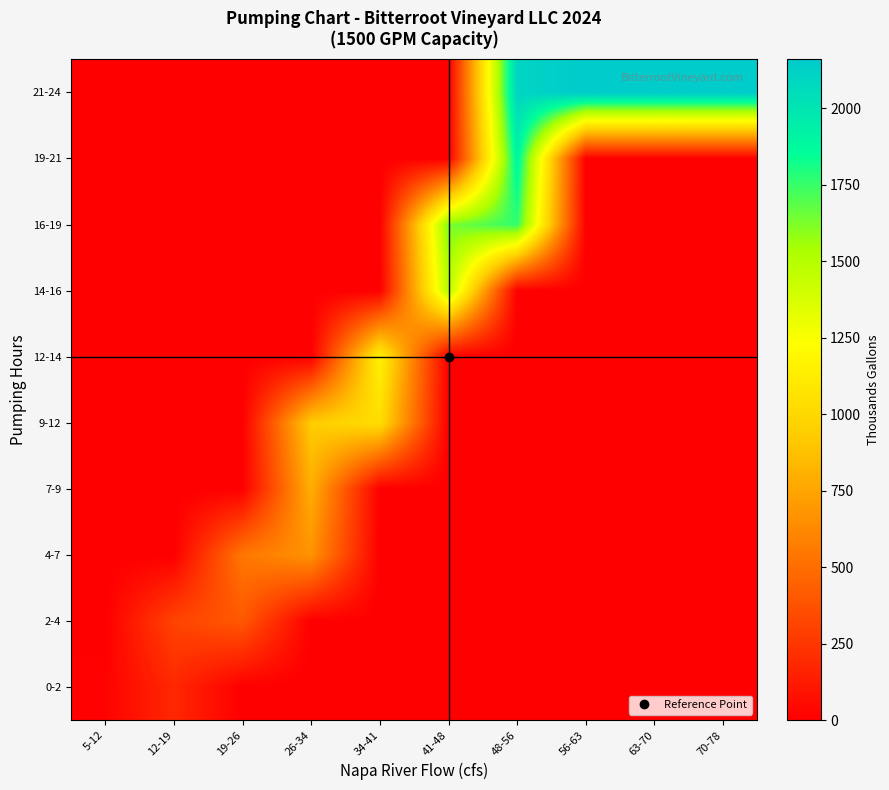

How many categories are shown in the chart?

10